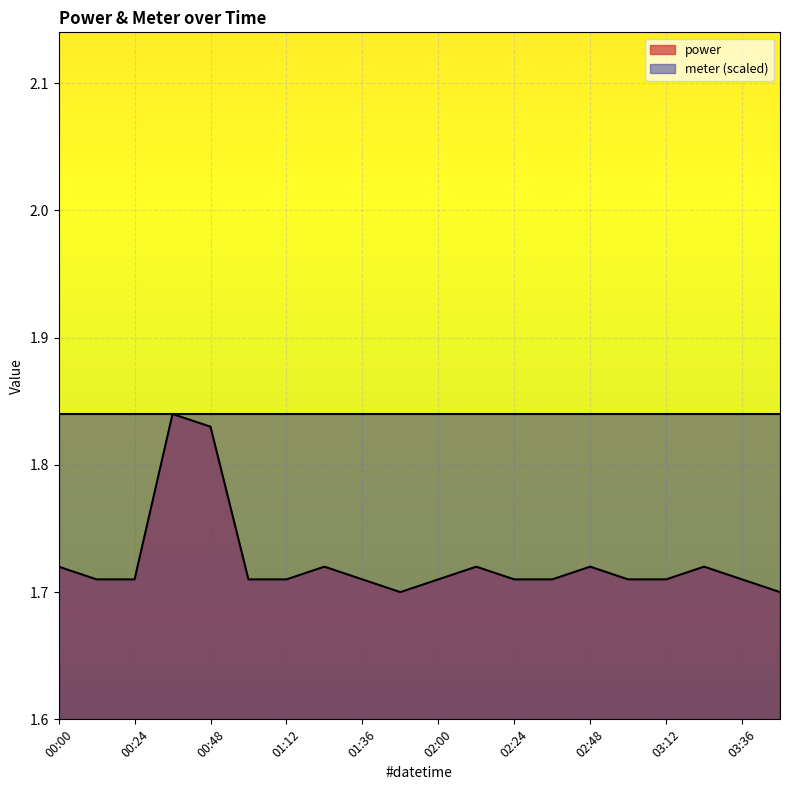

What is the value of the 20th point from the left?

1.7